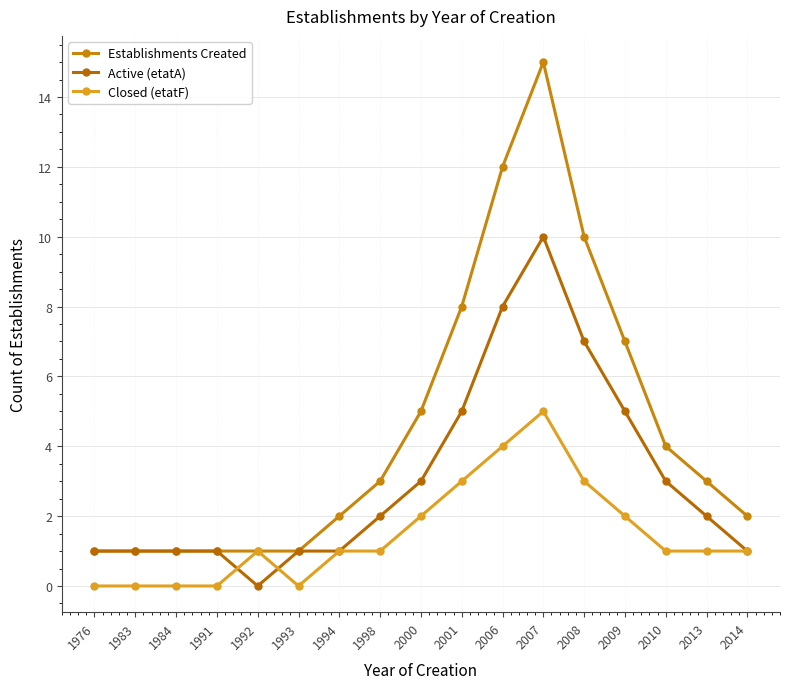

In Closed (etatF), how many points are higher than both neighbors (excluding endpoints)?

2